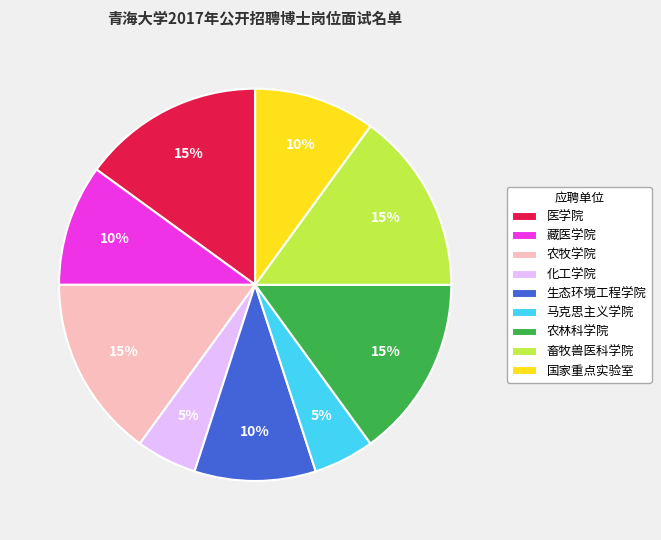

To the nearest percent, what is the difference between the largest and smallest slice percentages?

10%